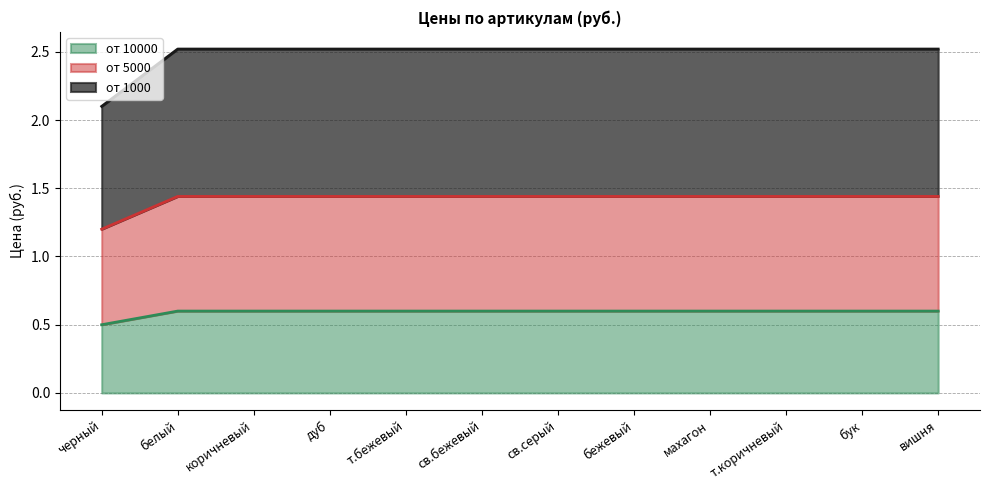

Which category has the highest value in the от 1000 series?

белый